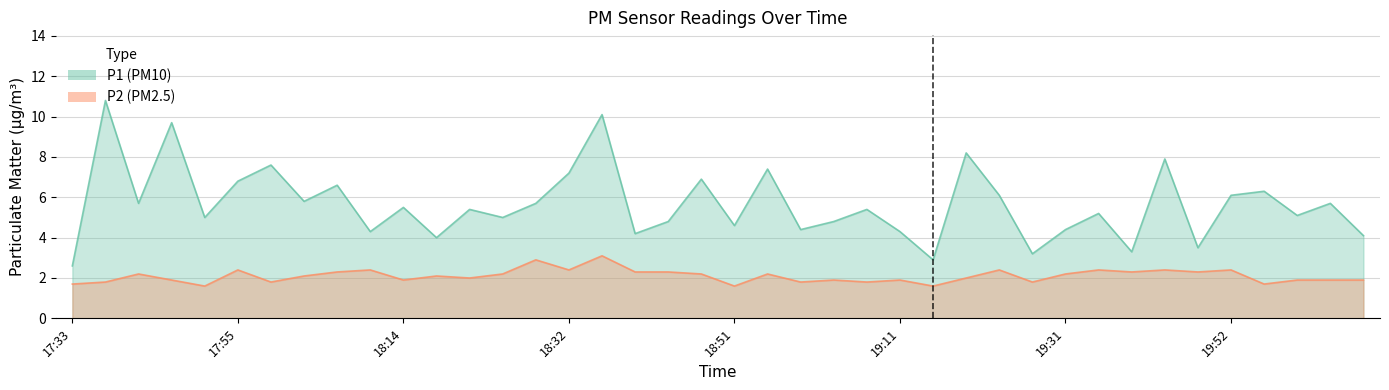

What value does the P1 series have at 18:55?

7.4